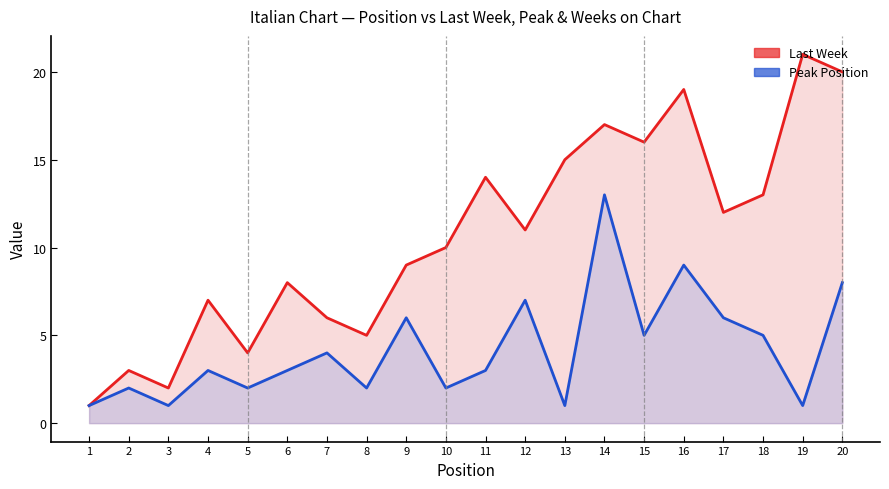

Does the chart display data point markers on the line(s)?

No